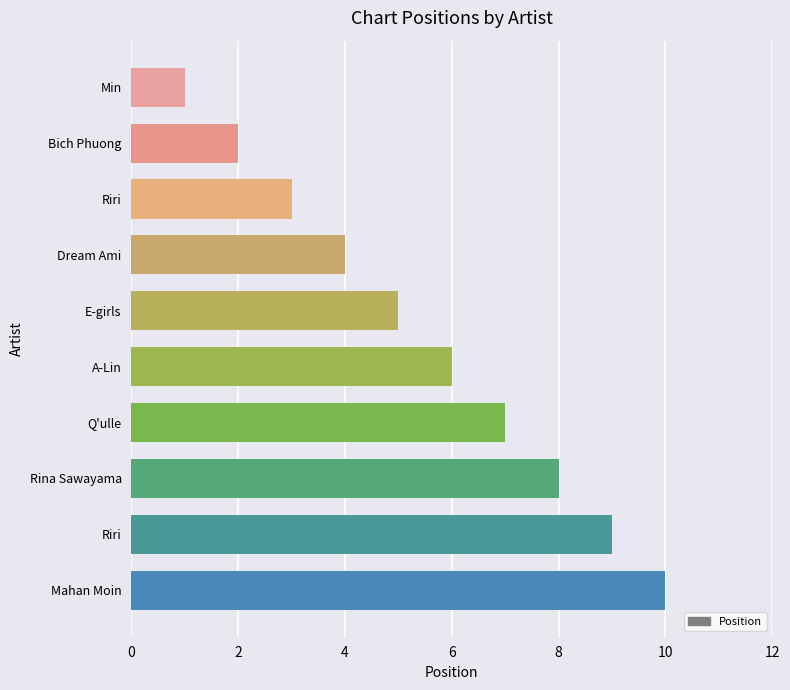

Which label corresponds to the largest value in the chart?

Mahan Moin